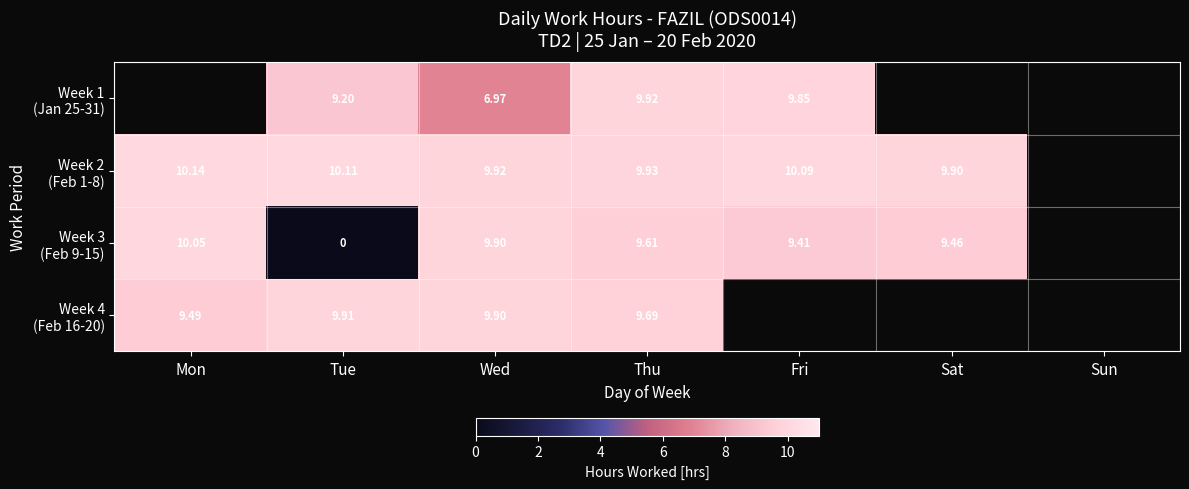

Rank the categories by Week 3 (Feb 9-15) value from lowest to highest.

Tue, Fri, Sat, Thu, Wed, Mon, Sun